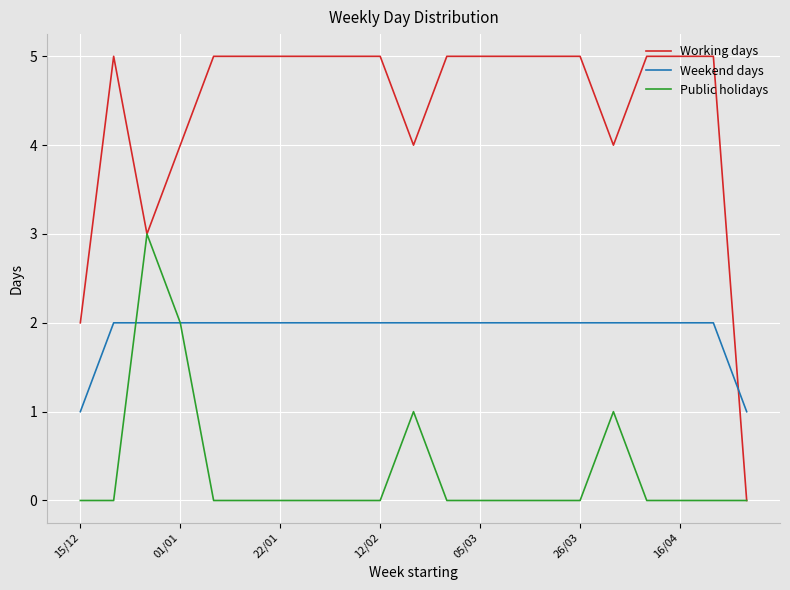

List the series in order of their peak value, lowest first.

Weekend days, Public holidays, Working days